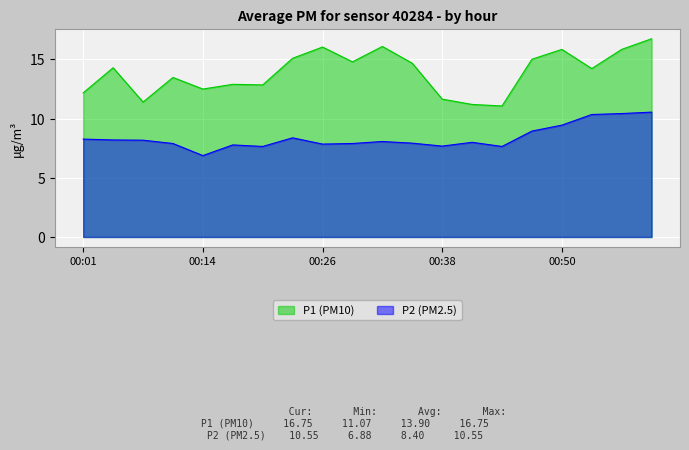

Which series has the widest spread of values?

P1 (PM10)